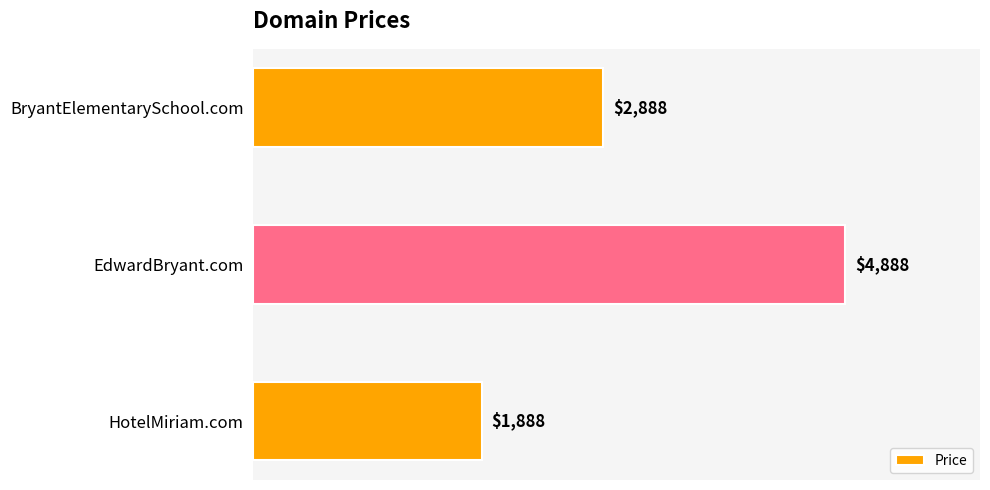

What is the minimum value shown in the chart?

1888